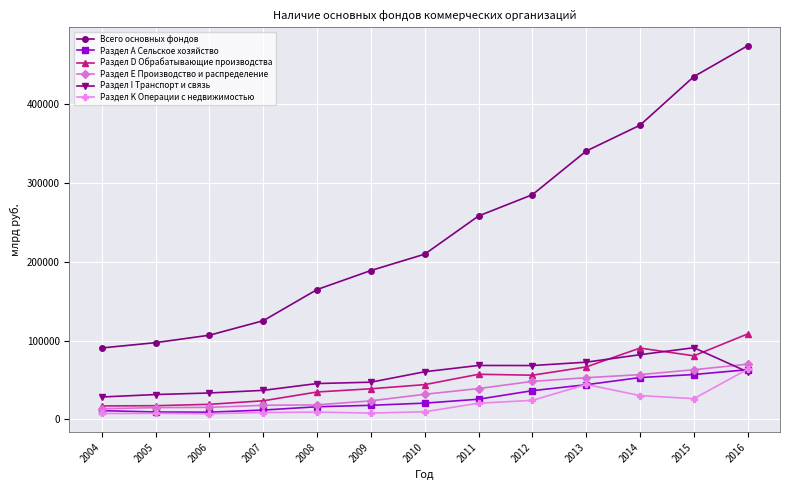

What is the value of the Раздел D Обрабатывающие производства point at the 3rd from the left?

19175